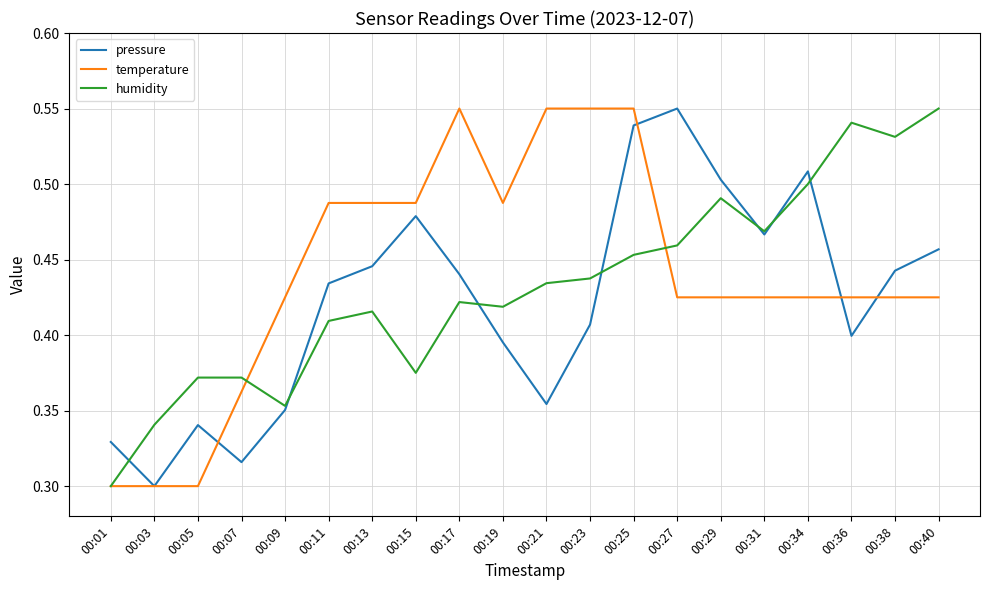

Which category has the lowest value in the pressure series?

00:03